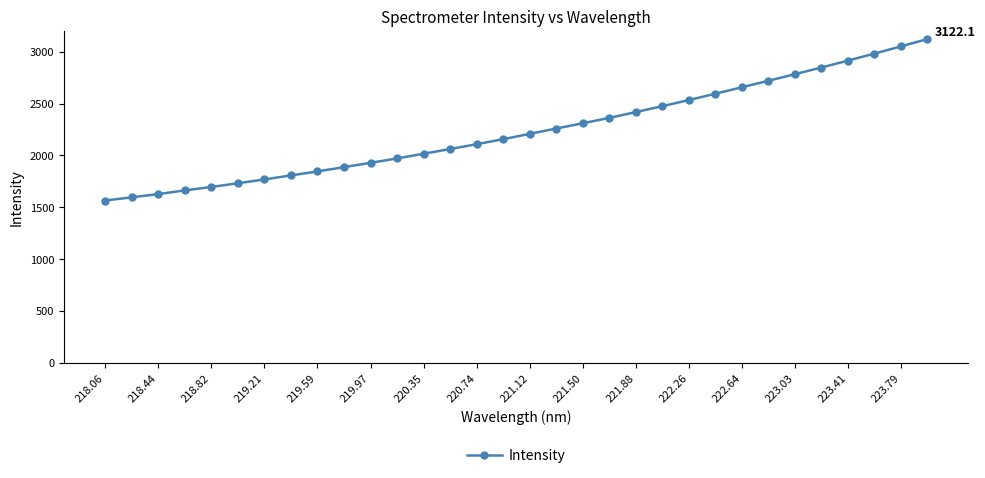

What is the value of the 28th point from the left?

2847.9